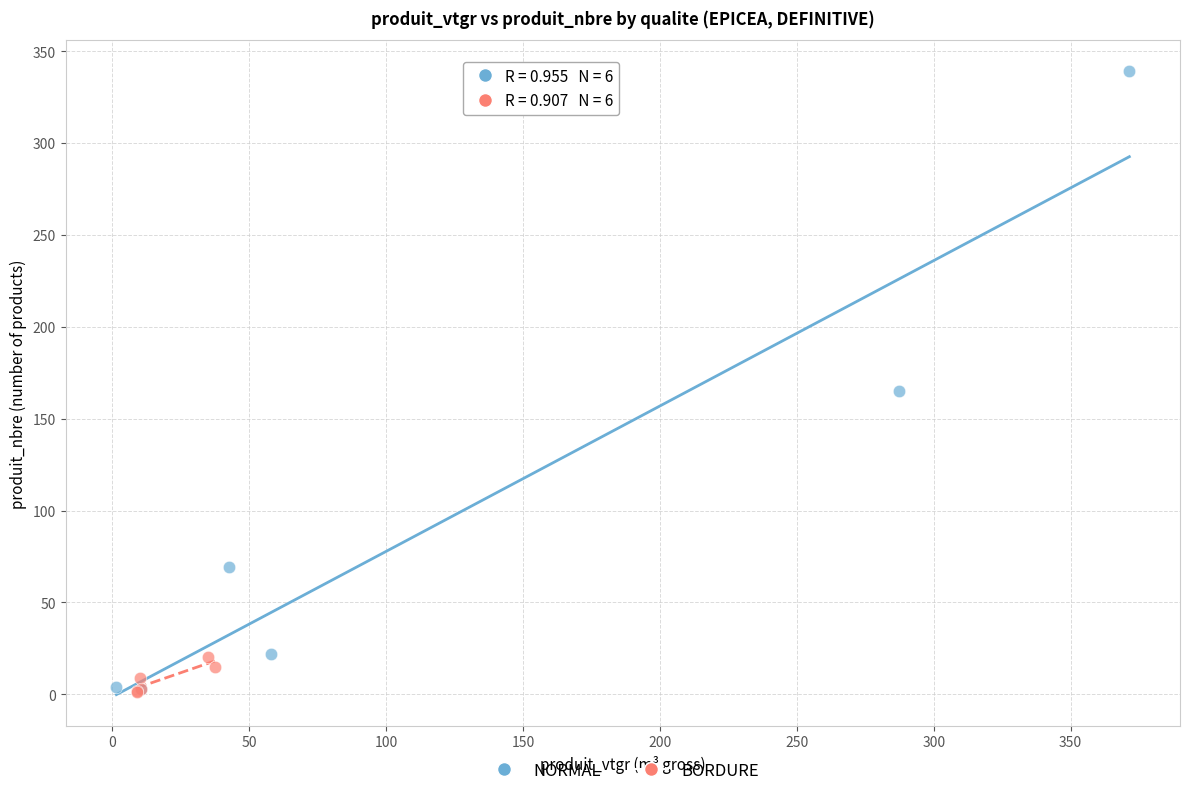

Which series has the widest spread of Y values?

NORMAL